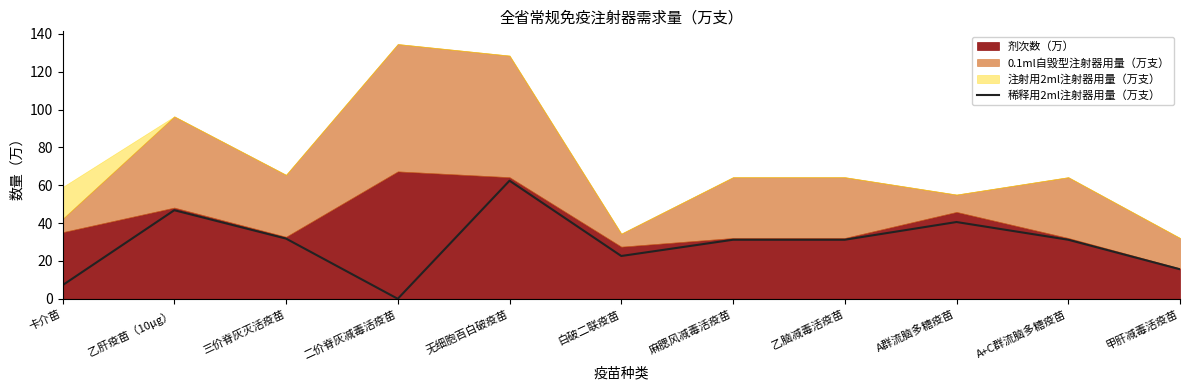

How many points are higher than both their immediate neighbors (excluding endpoints)?

3